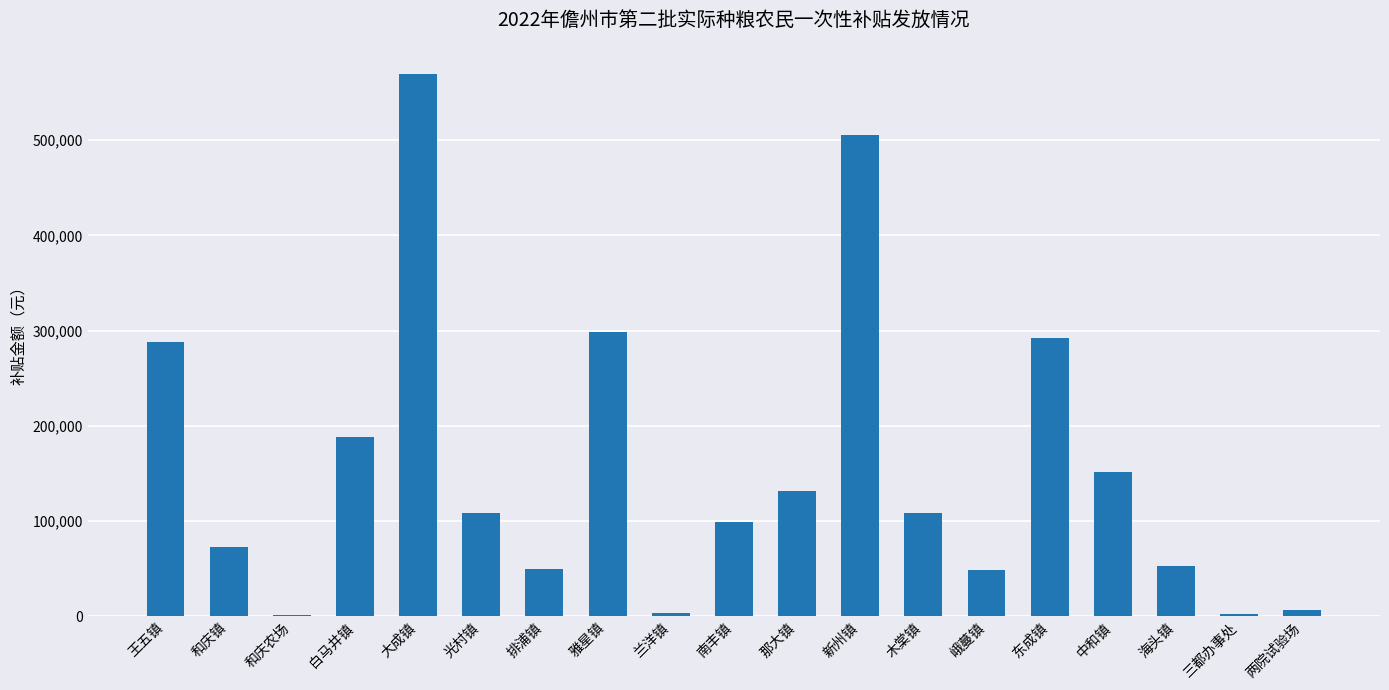

The value at 雅星镇 is 430085.4. True or false?

False